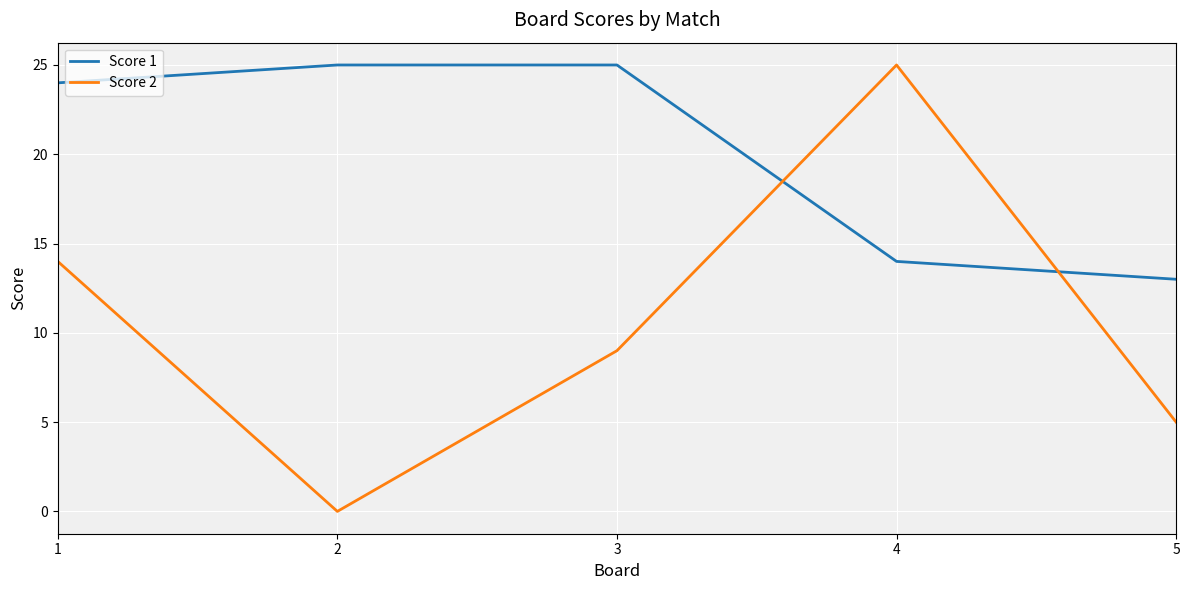

How many times do Score 2 and Score 1 cross each other?

2